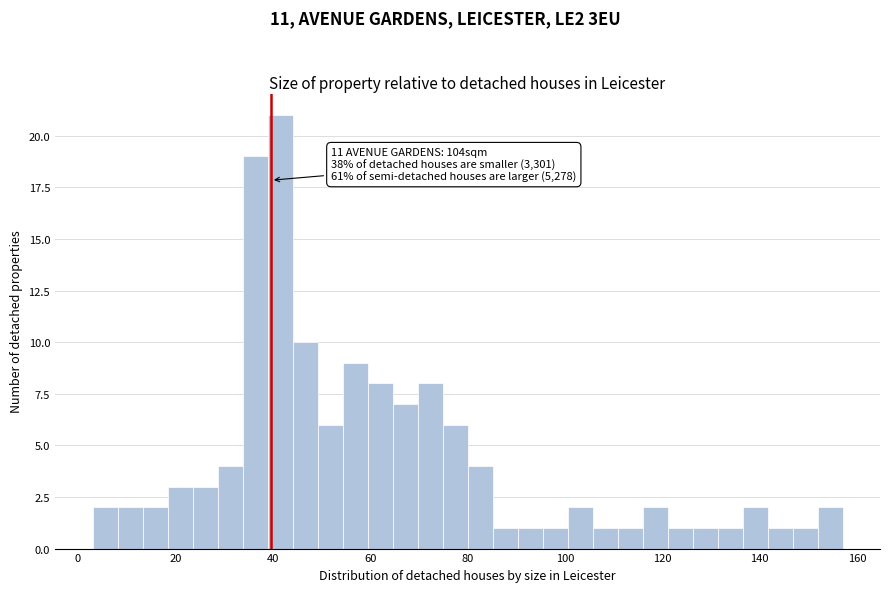

Read against the x-axis, roughly where is the centre of the tallest bar?

42